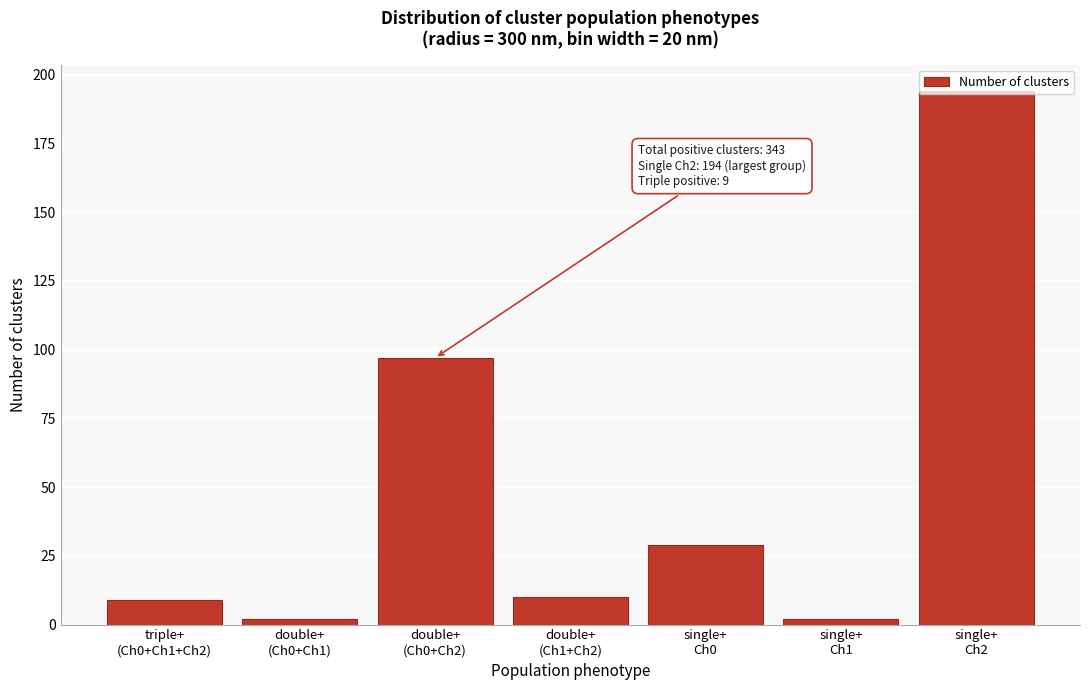

What is the difference between the maximum and minimum values?

192